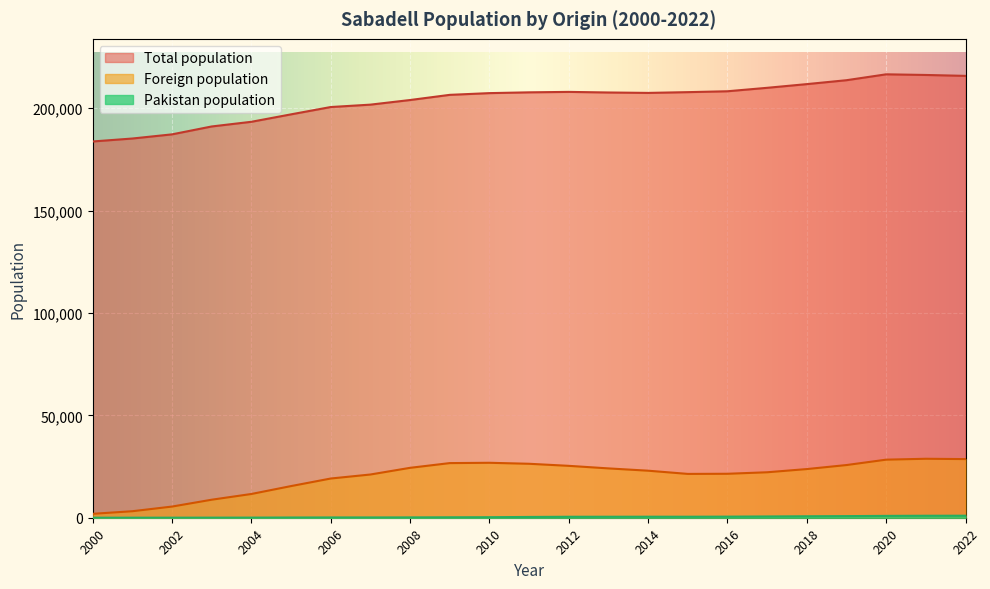

True or false: Foreign population and Pakistan population intersect in this chart.

False